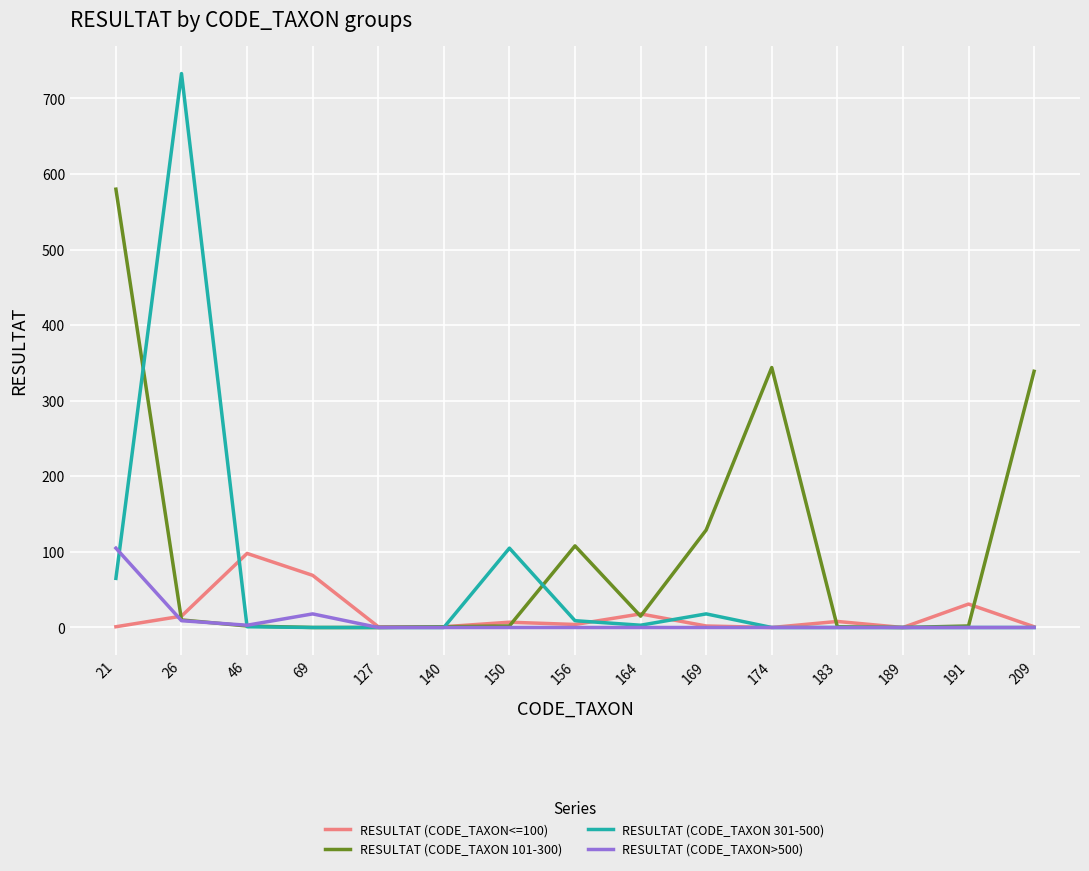

Is it true that RESULTAT (CODE_TAXON<=100) equals 98 at 46?

True